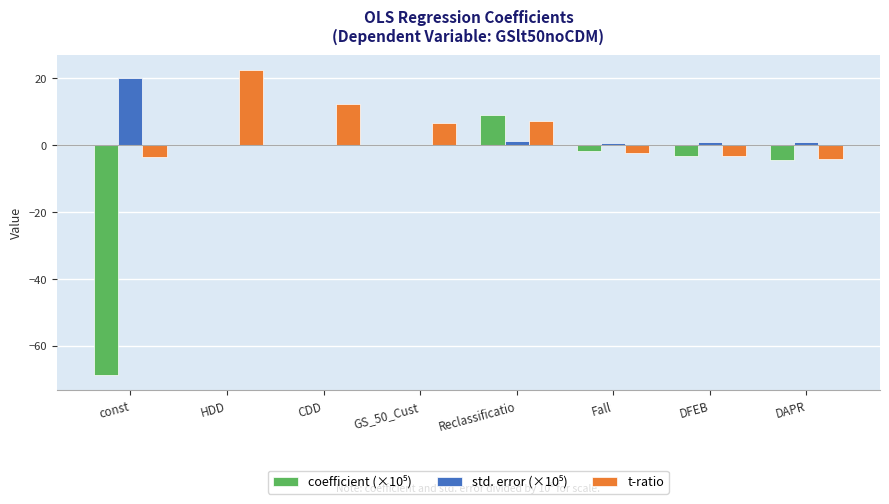

How many data points does each series have?

8